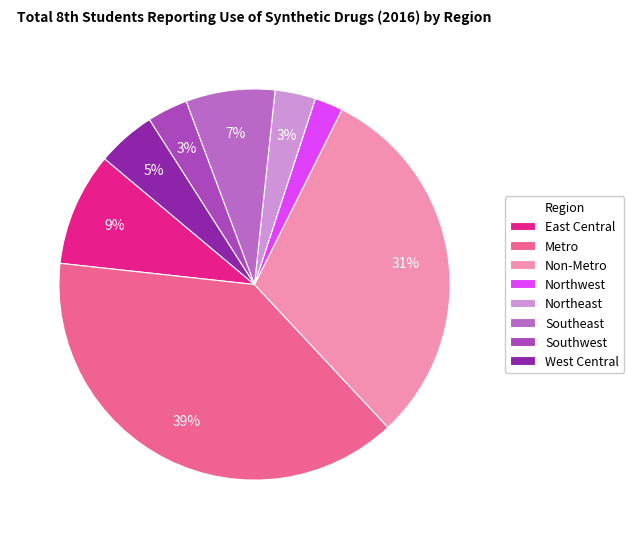

Is there a majority slice in this chart?

No